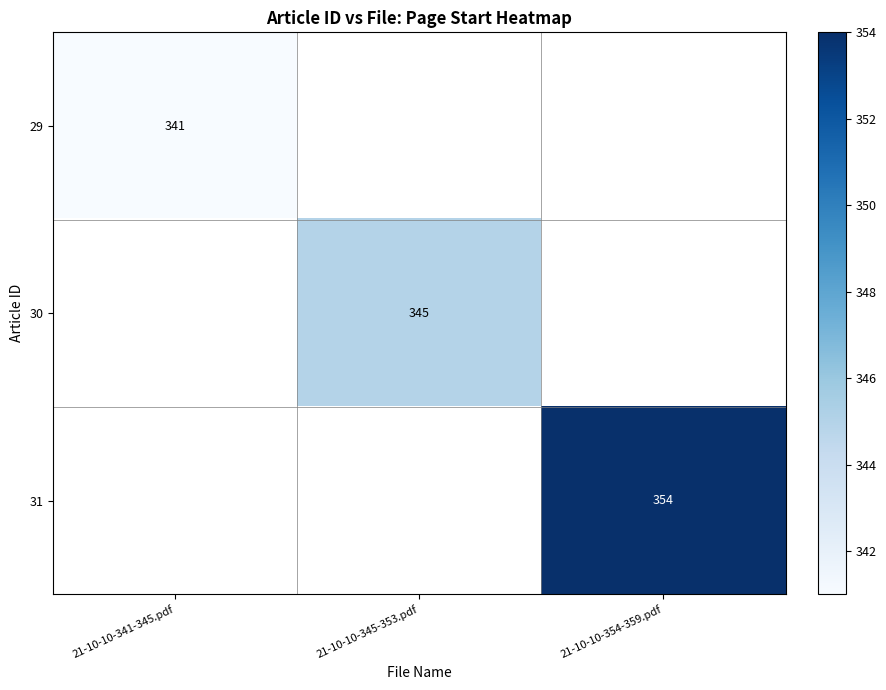

The 30 series shows 345 at 21-10-10-345-353.pdf. True or false?

True